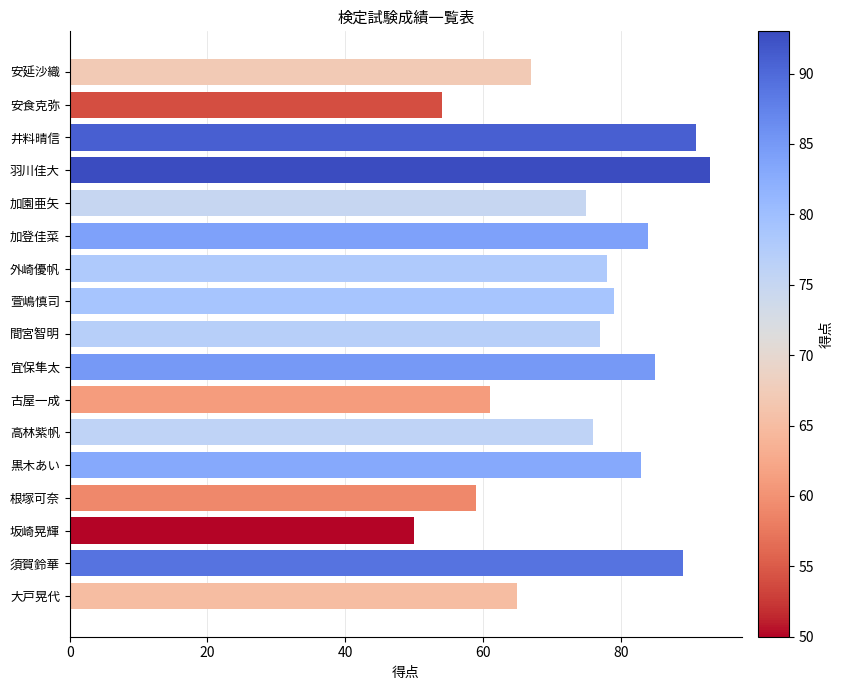

What is the smallest value displayed?

50